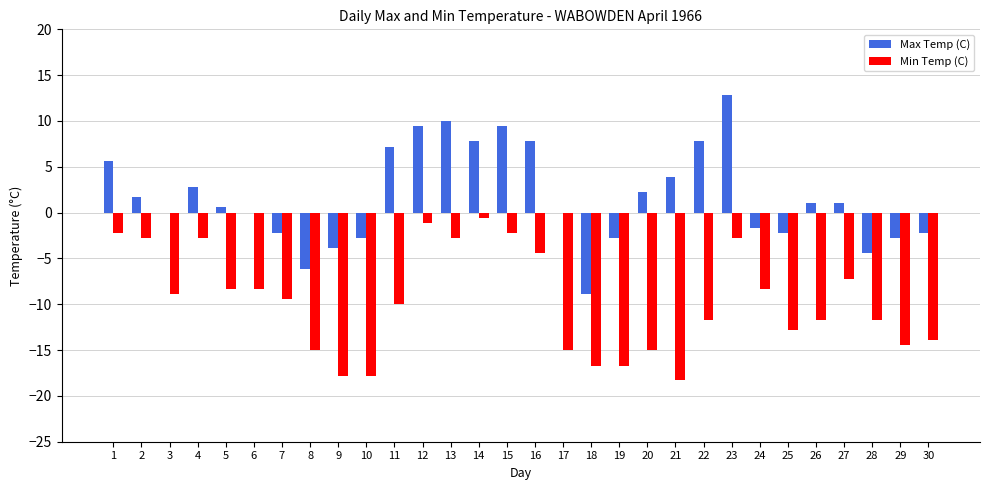

What is the average value of the Min Temp (C) series?

-9.7